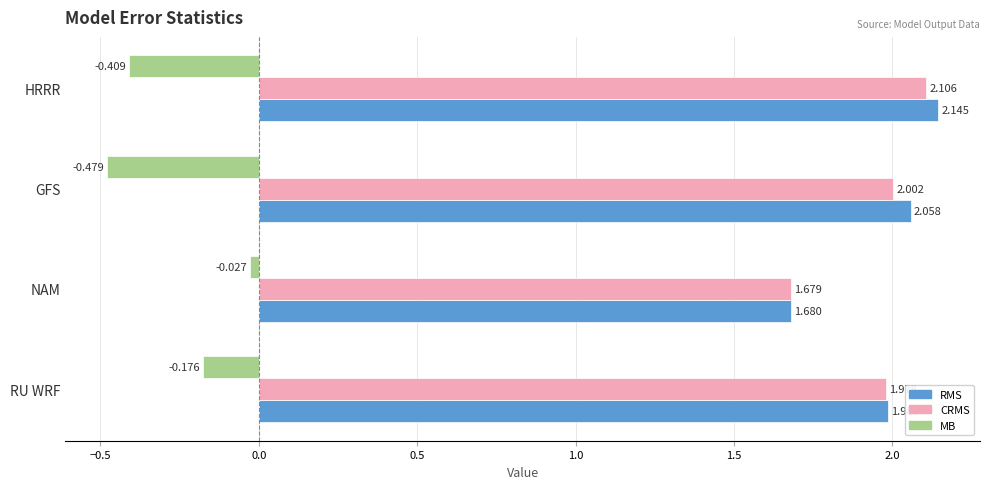

What is the sum of all CRMS values?

7.8